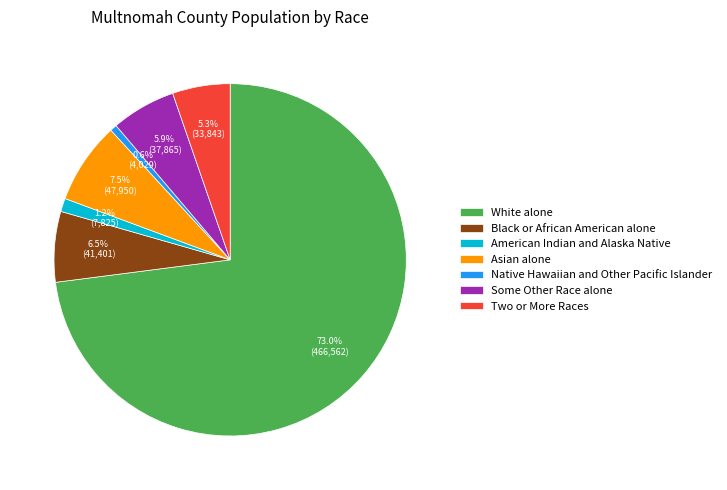

How many segments does this pie chart have?

7